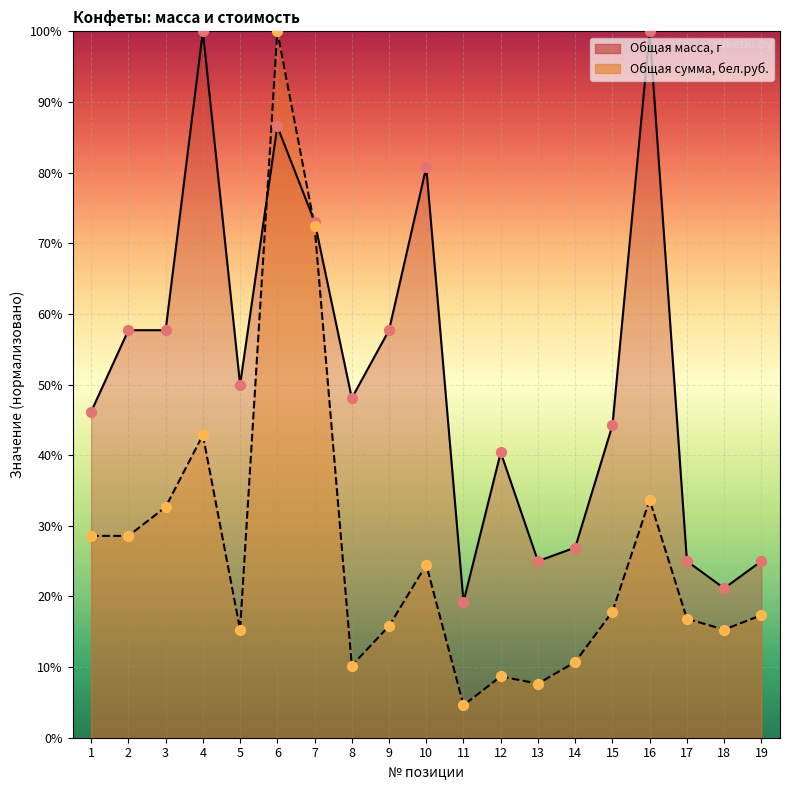

What are all the series names shown in the legend?

Общая масса, г, Общая сумма, бел.руб.